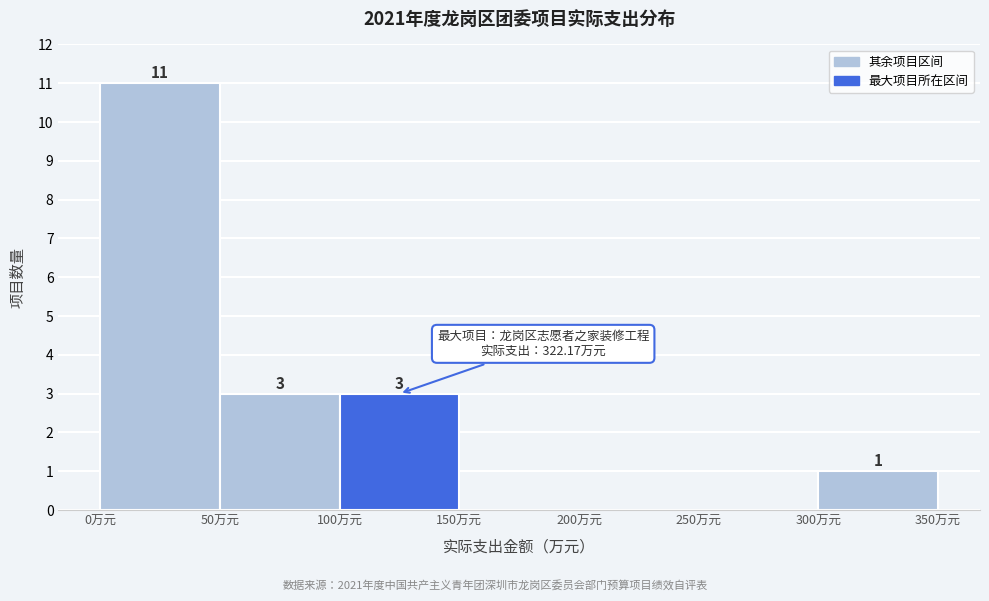

Which range on the x-axis has the tallest bar?

0 to 50